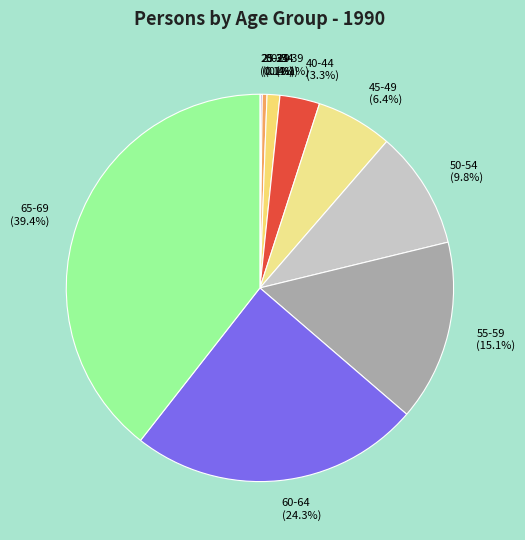

What is the largest slice in the pie chart?

65-69